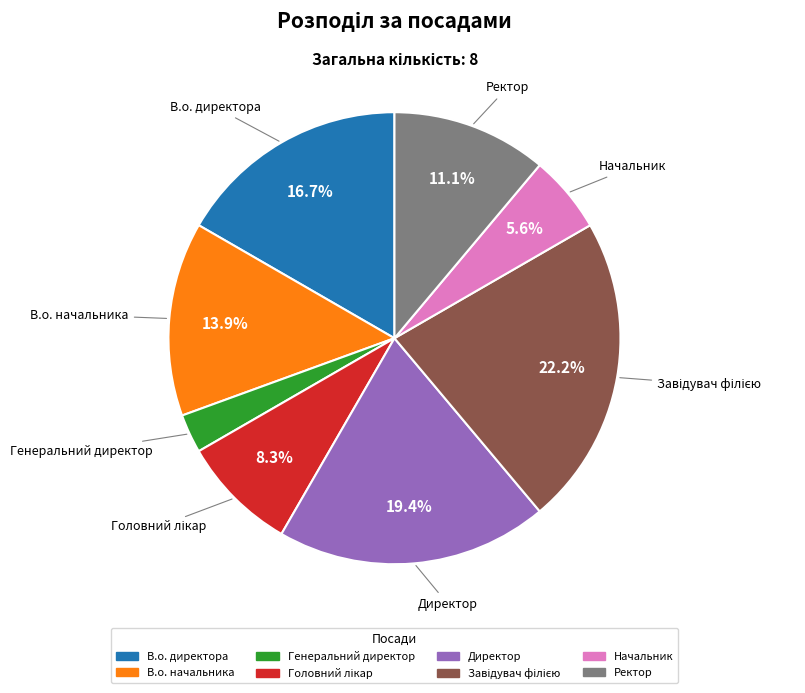

To the nearest percent, what portion does В.о. начальника represent?

14%